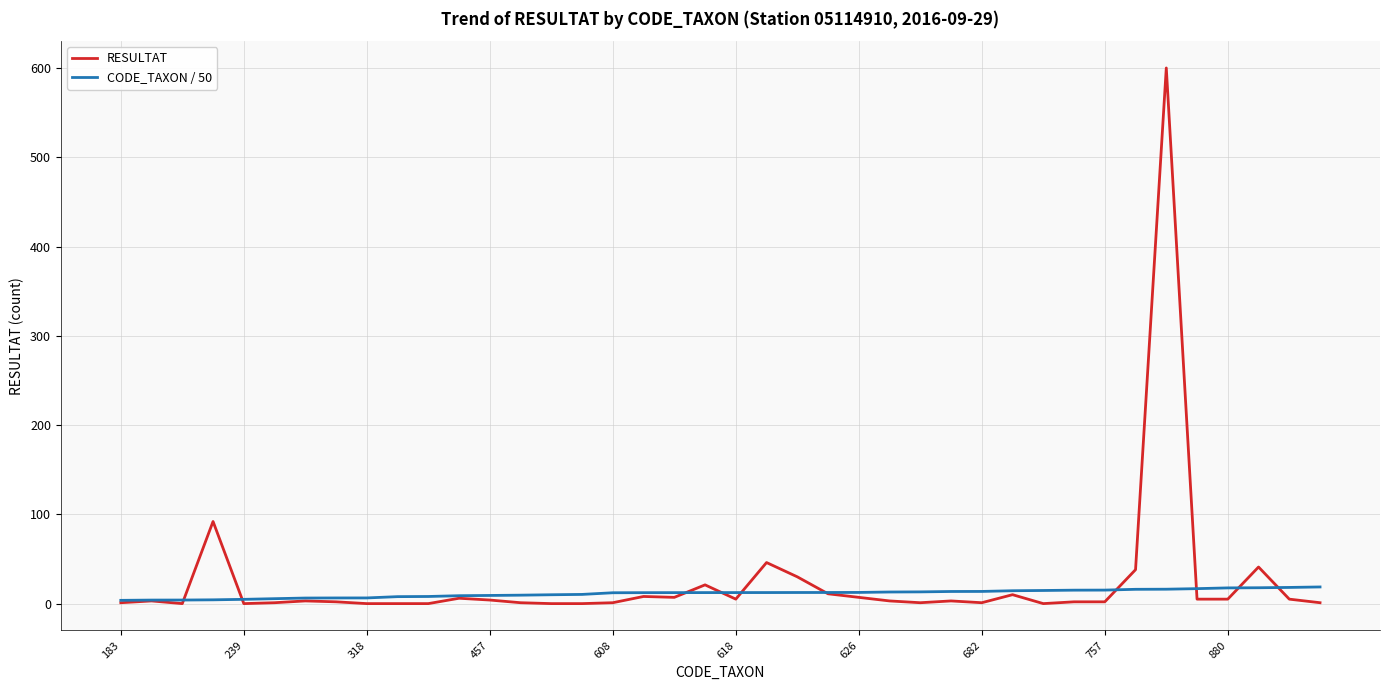

What is the greatest value displayed?

600.0